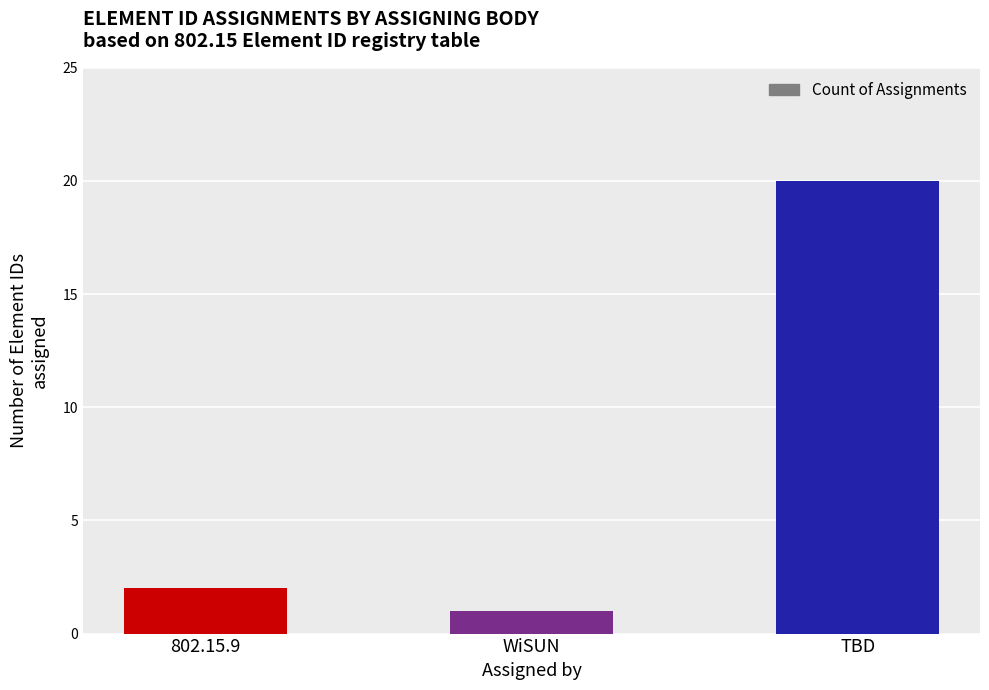

The chart shows a value of 3 at 802.15.9. True or false?

False